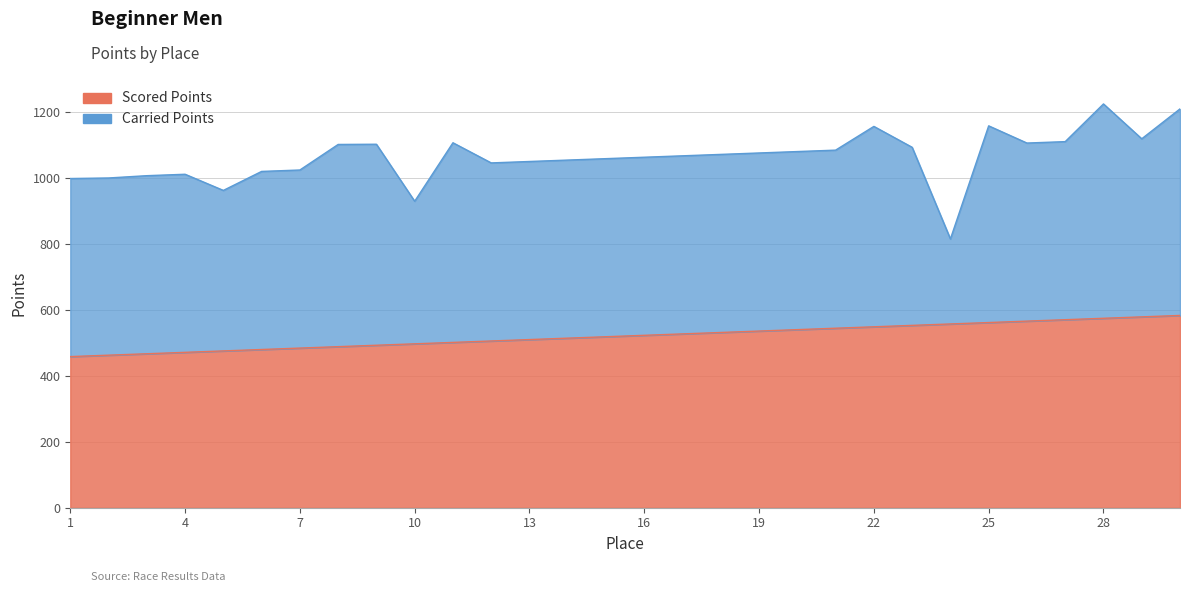

Rank the categories by value from lowest to highest.

1, 2, 3, 4, 5, 6, 7, 8, 9, 10, 11, 12, 13, 14, 15, 16, 17, 18, 19, 20, 21, 22, 23, 24, 25, 26, 27, 28, 29, 30